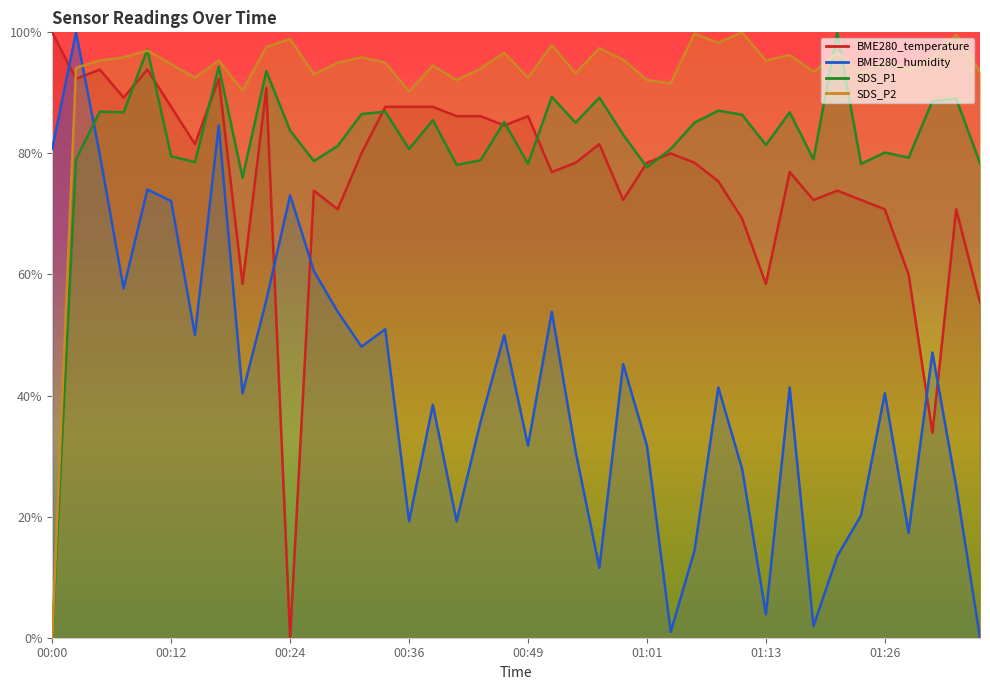

At 01:11, list the series in order from smallest to largest.

BME280_humidity, BME280_temperature, SDS_P1, SDS_P2